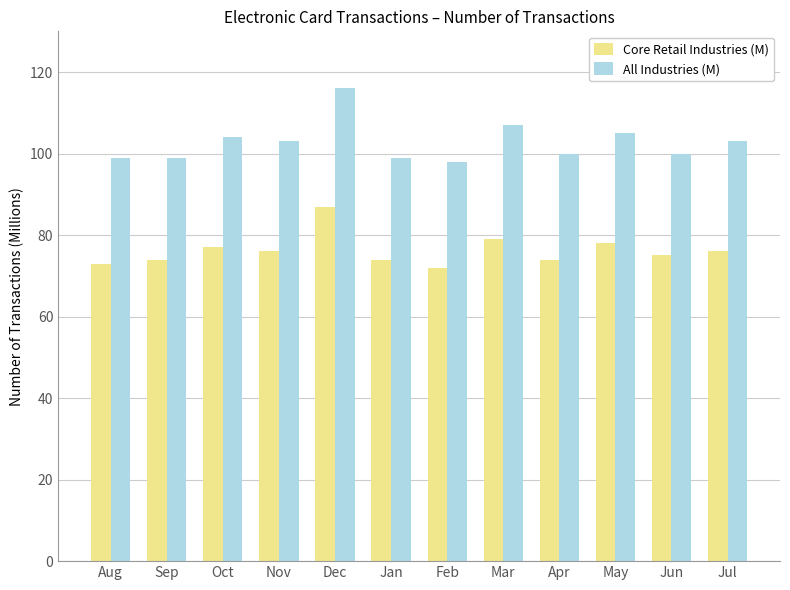

At May, list the series in order from largest to smallest.

All Industries (M), Core Retail Industries (M)